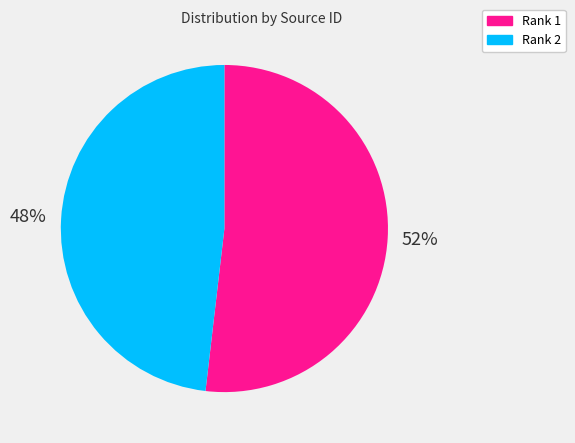

To the nearest percent, what is the difference between the Rank 1 and Rank 2 slice percentages?

4%